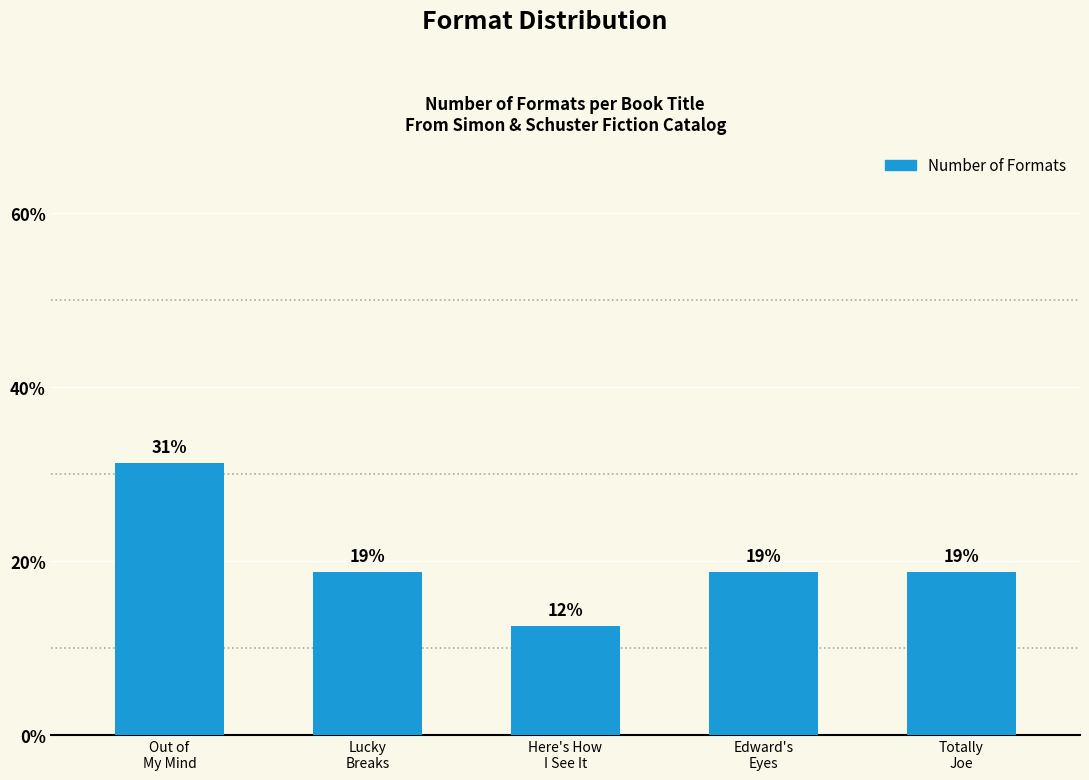

How many bars are there in total?

5